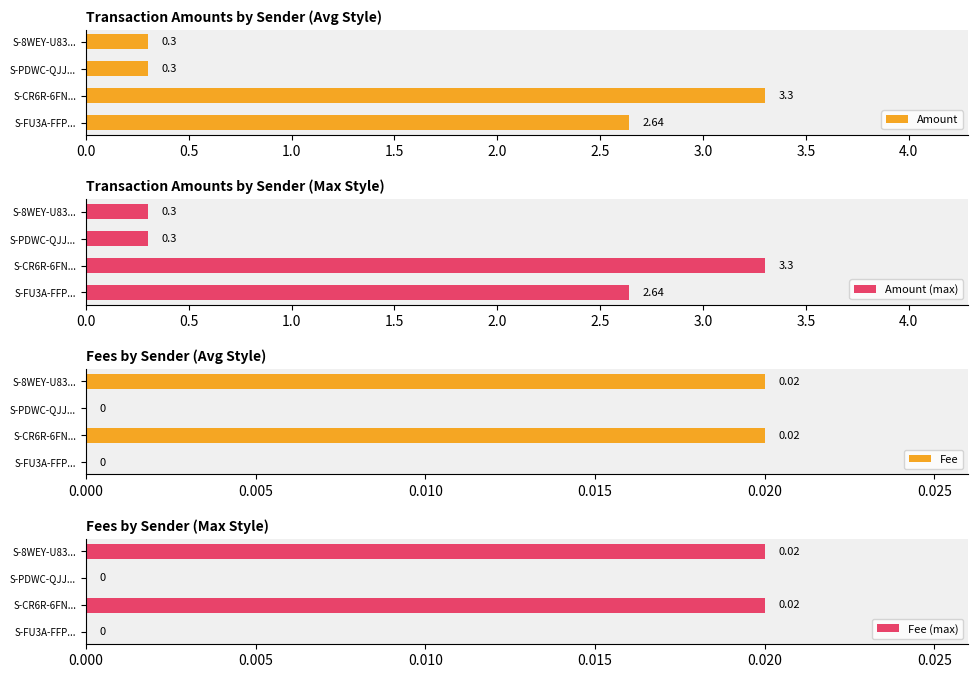

What is the difference between the maximum and minimum values in the Amount series?

3.0